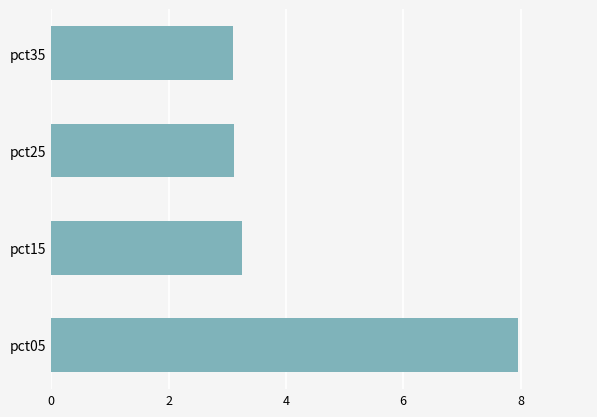

Approximately how many times larger is the value at pct35 compared to pct15?

1.0